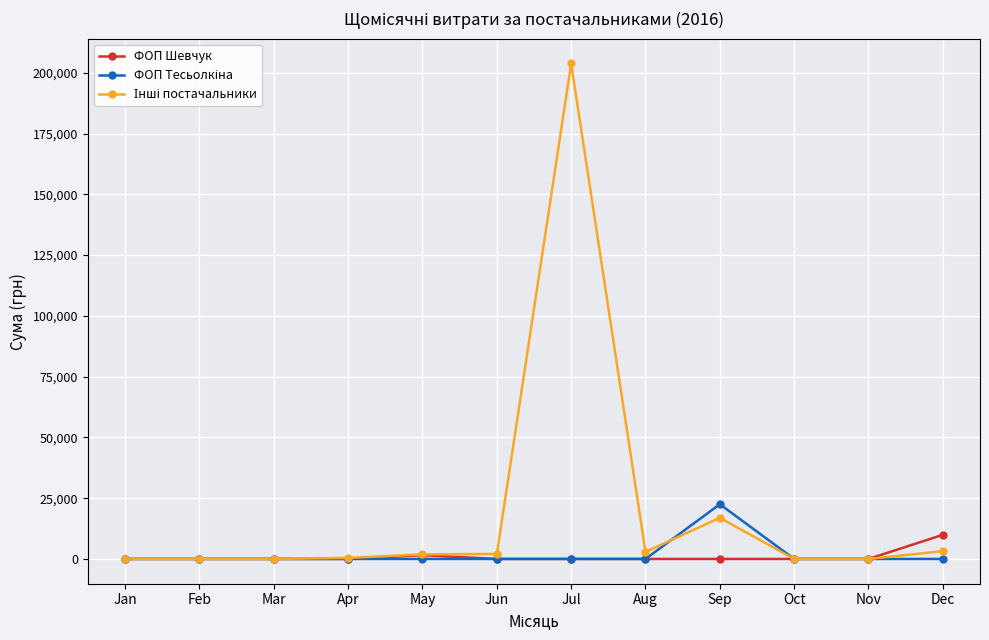

The ФОП Шевчук series shows 0.0 at Jan. True or false?

True